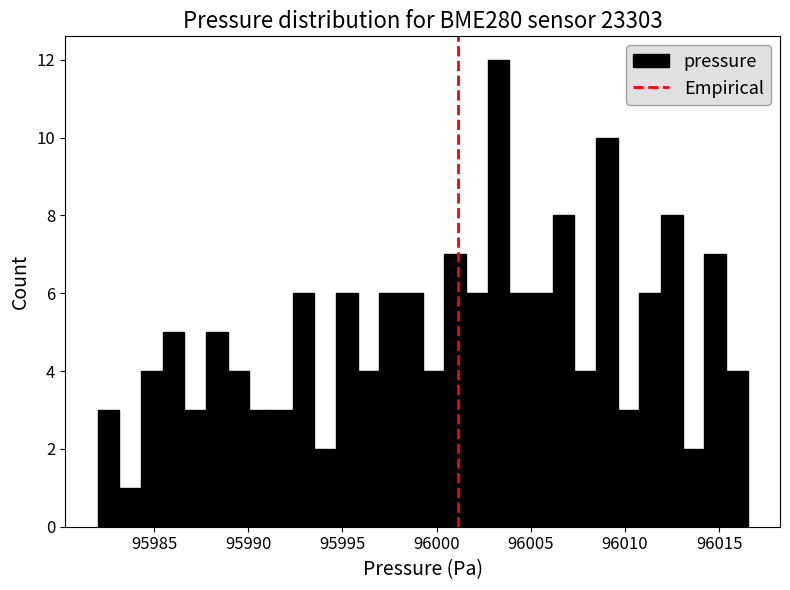

Read against the x-axis, roughly where is the centre of the tallest bar?

96003.5